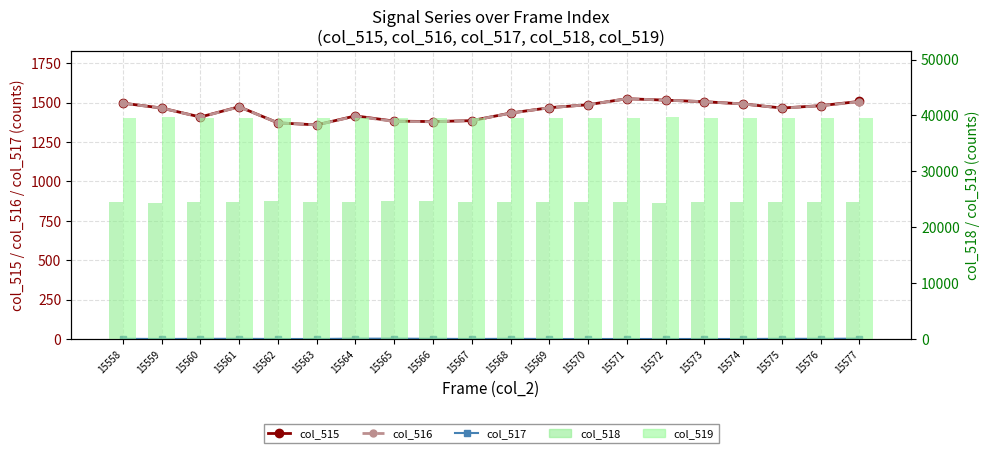

Which category has the lowest value in the col_518 series?

15572